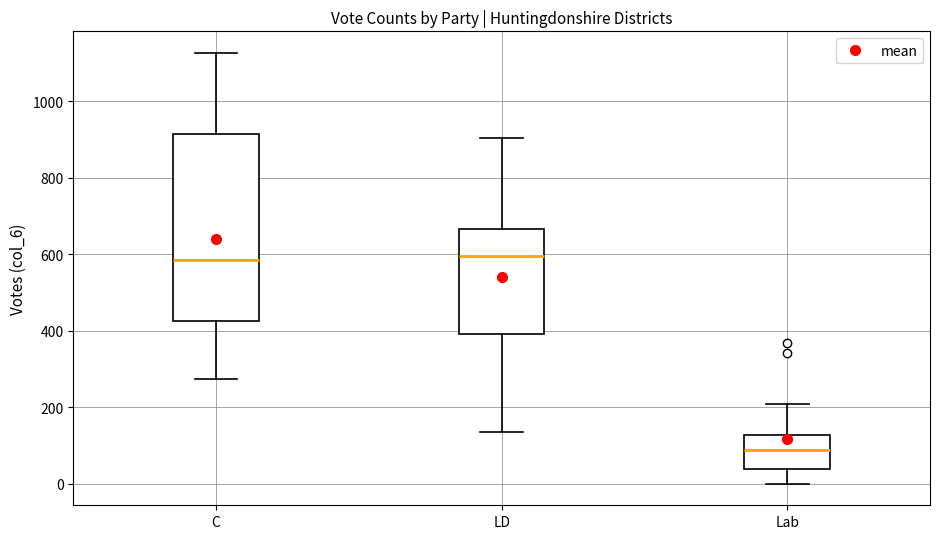

Comparing the boxes themselves (not the whiskers), which one is the tallest?

C